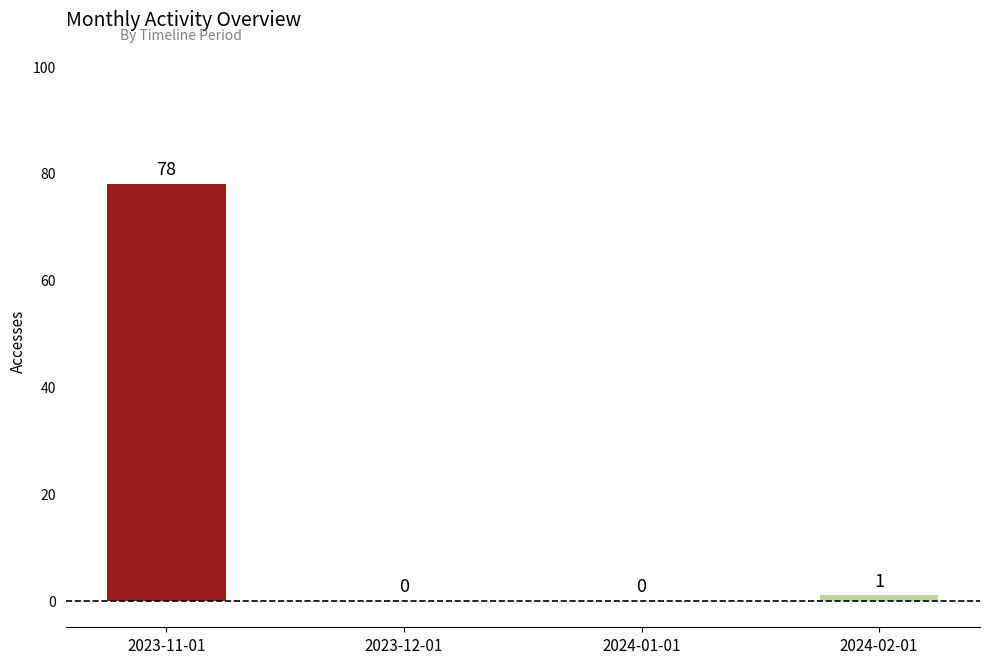

Reading right to left, what are all the values shown in this chart?

2024-02-01=1	2024-01-01=0	2023-12-01=0	2023-11-01=78